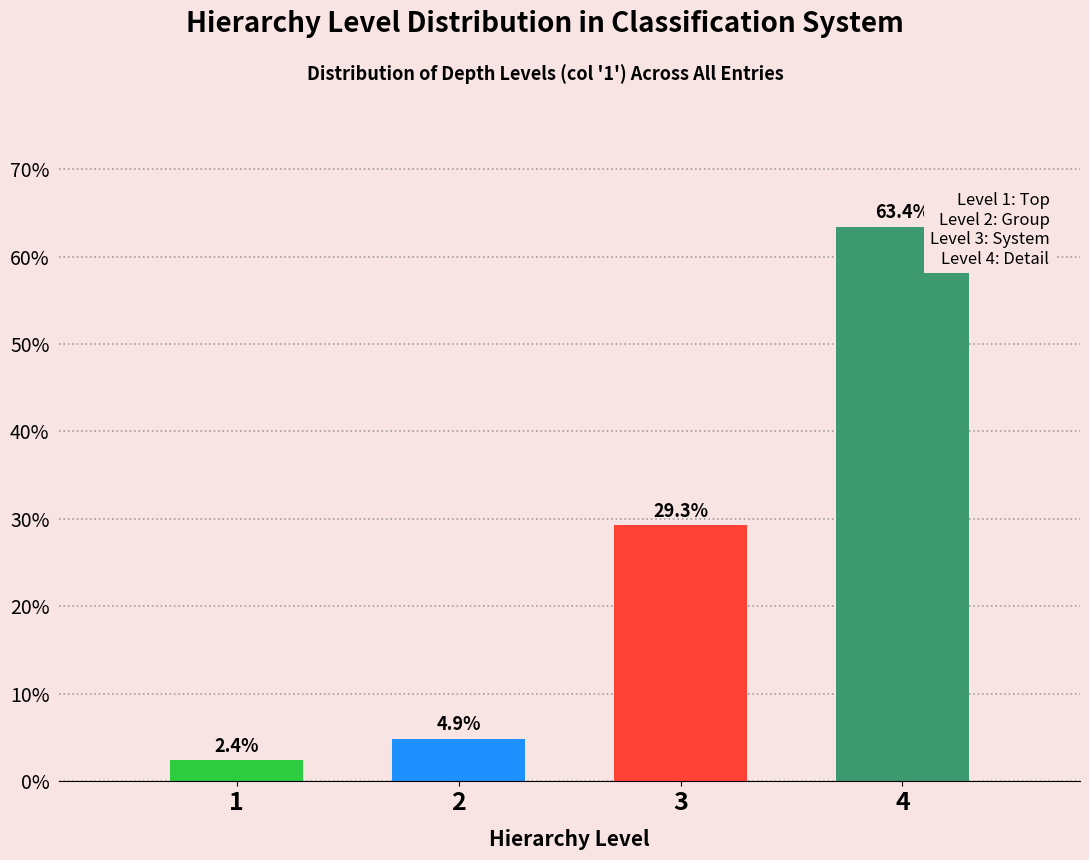

Reading left to right, transcribe all the data shown in this chart.

2.4	4.9	29.3	63.4